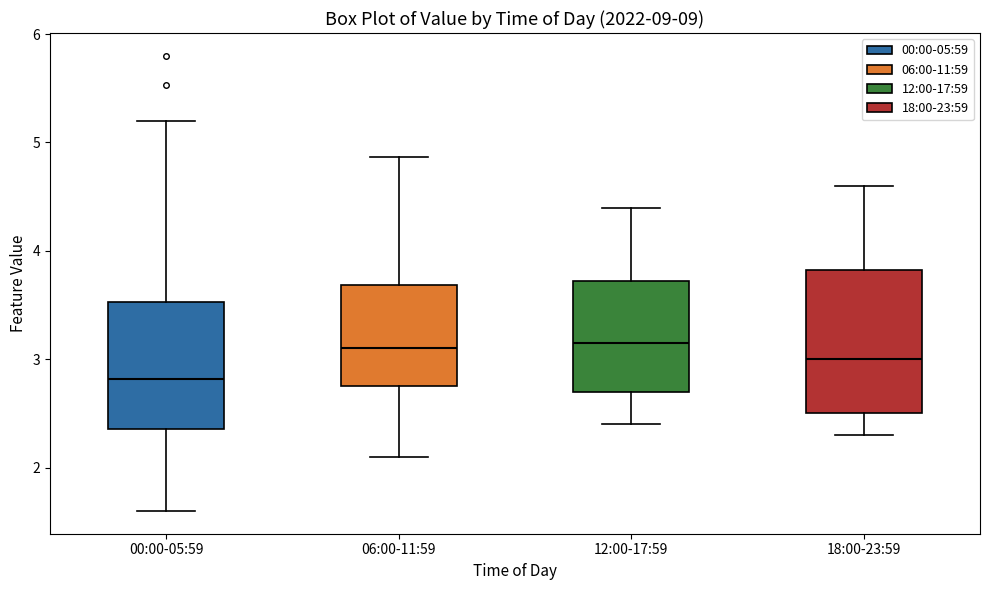

Reading left to right, transcribe this box plot: for each box, give where its median line is, the range the box spans, and where its two whiskers end, as read against the y-axis. The values are not printed on the chart, so give them approximately, as read against the axis.

00:00-05:59: median 2.8, box 2.4 to 3.5, whiskers 1.6 to 5.2
06:00-11:59: median 3.1, box 2.8 to 3.7, whiskers 2.1 to 4.9
12:00-17:59: median 3.2, box 2.7 to 3.7, whiskers 2.4 to 4.4
18:00-23:59: median 3.0, box 2.5 to 3.8, whiskers 2.3 to 4.6